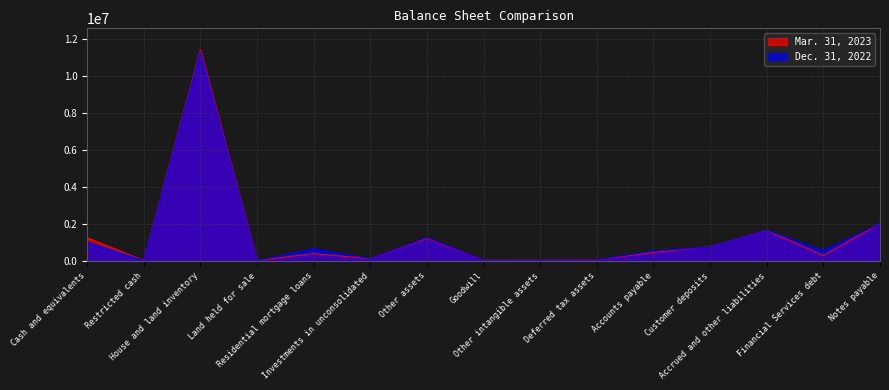

What is the minimum value for Mar. 31, 2023?

48036